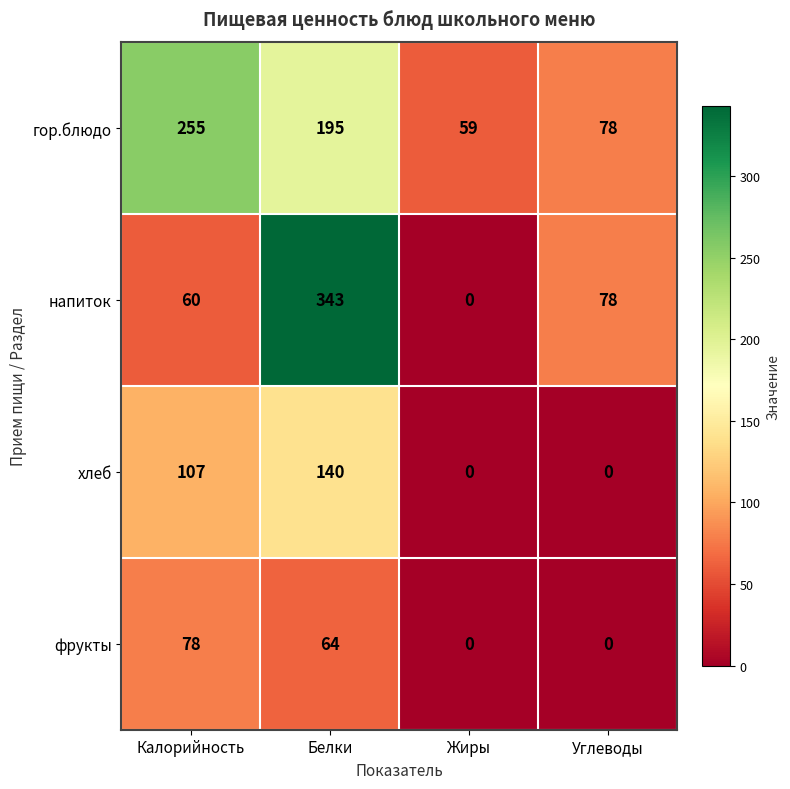

Reading left to right, list all the values displayed in this chart.

гор.блюдо: Калорийность=255	Белки=195	Жиры=59	Углеводы=78
напиток: Калорийность=60	Белки=343	Жиры=0	Углеводы=78
хлеб: Калорийность=107	Белки=140	Жиры=0	Углеводы=0
фрукты: Калорийность=78	Белки=64	Жиры=0	Углеводы=0